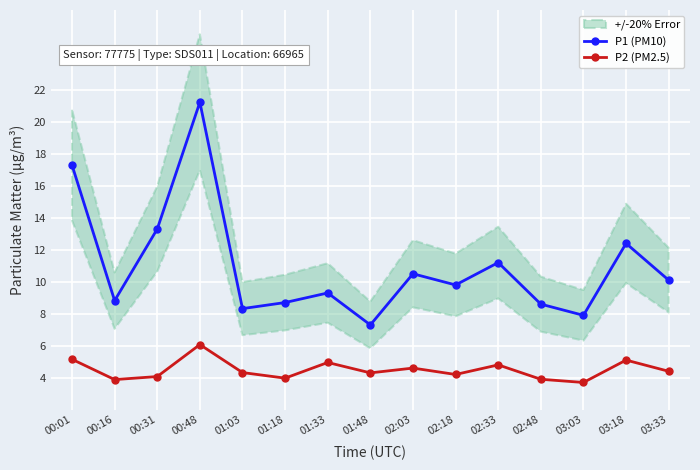

Is it true that P2 (PM2.5) equals 2.7 at 01:03?

False